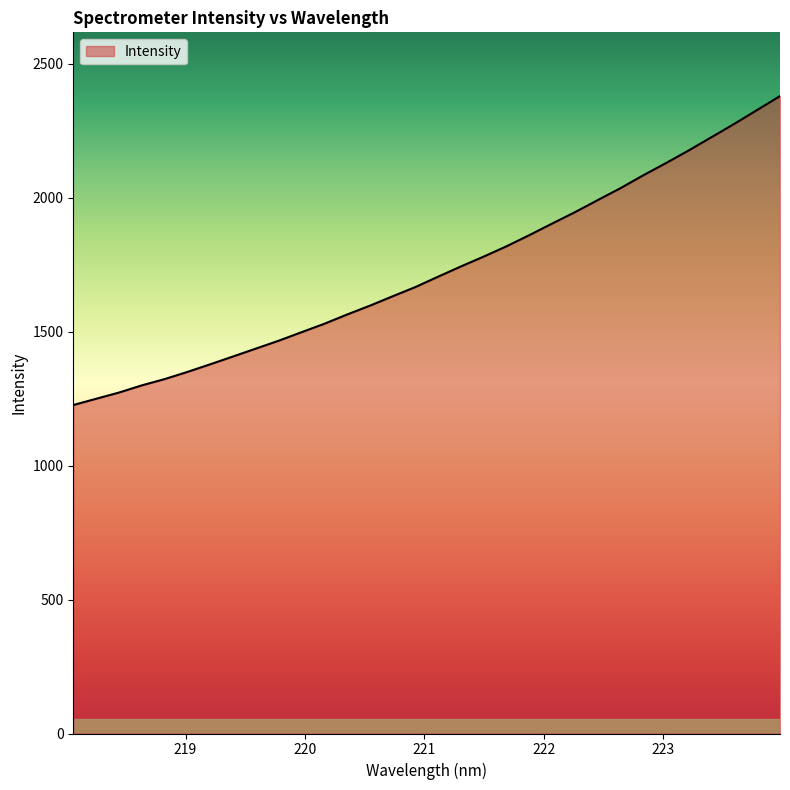

What is the difference between the maximum and minimum values?

1153.0